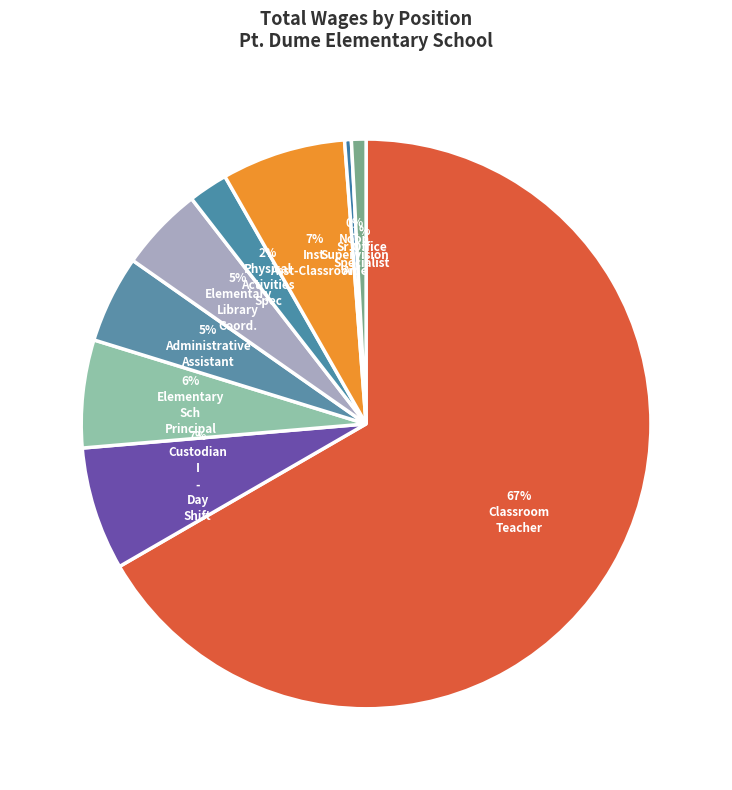

To the nearest percent, what is the difference between the largest and smallest slice percentages?

66%